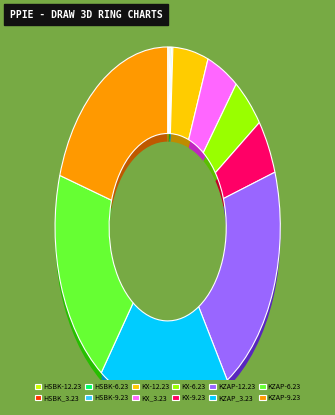

Is the sum of KZAP-9.23 and KX-6.23 greater than half?

No